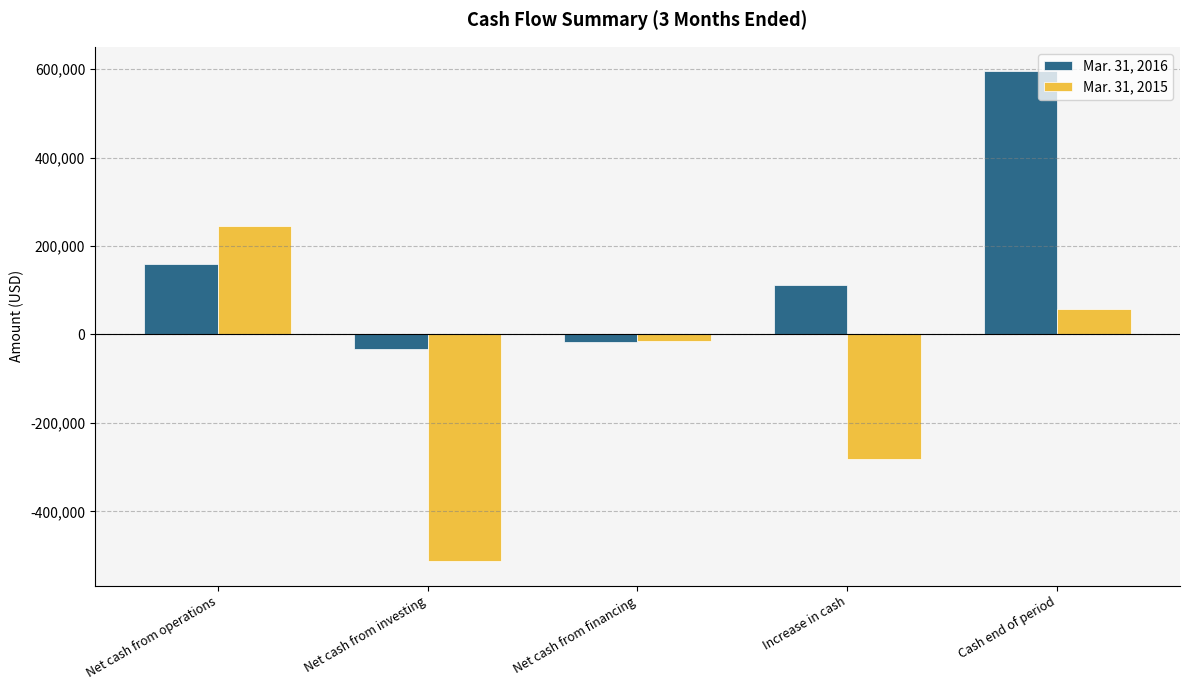

What is the difference between the maximum and second lowest values in the Mar. 31, 2015 series?

527128